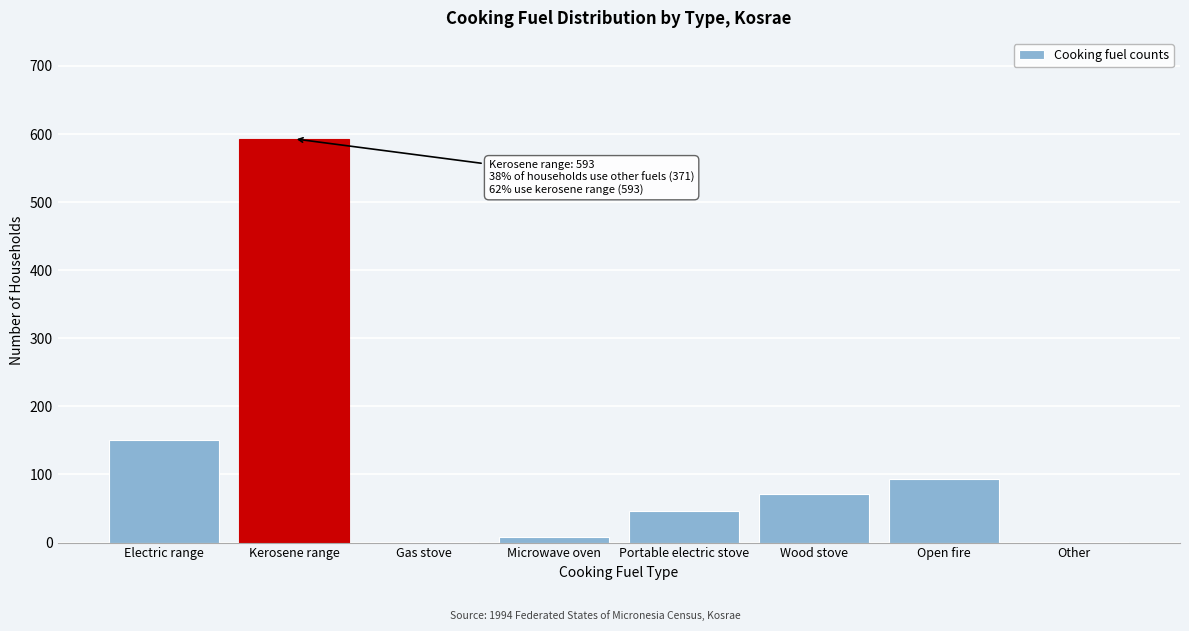

Reading right to left, extract all data points from this chart.

Other=1	Open fire=94	Wood stove=71	Portable electric stove=46	Microwave oven=8	Gas stove=1	Kerosene range=593	Electric range=150